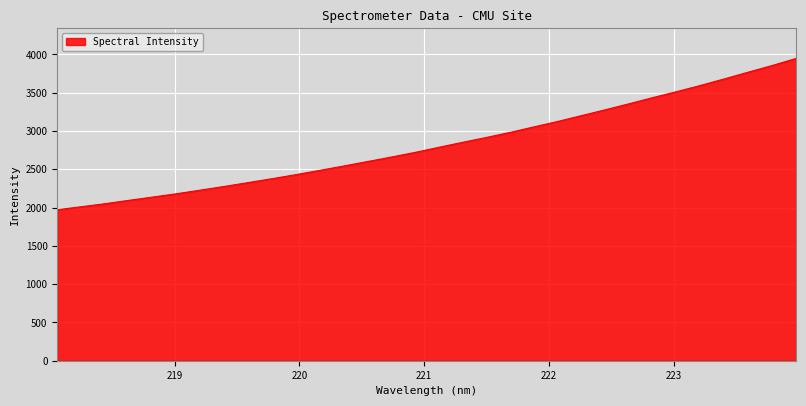

True or false: the data has more than 2 interior local peaks.

False